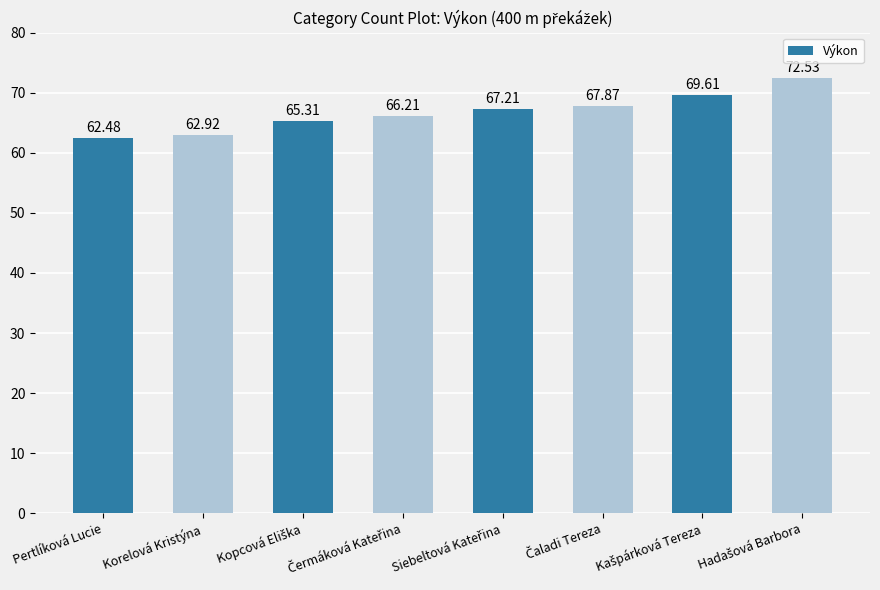

What is the greatest value displayed?

72.5